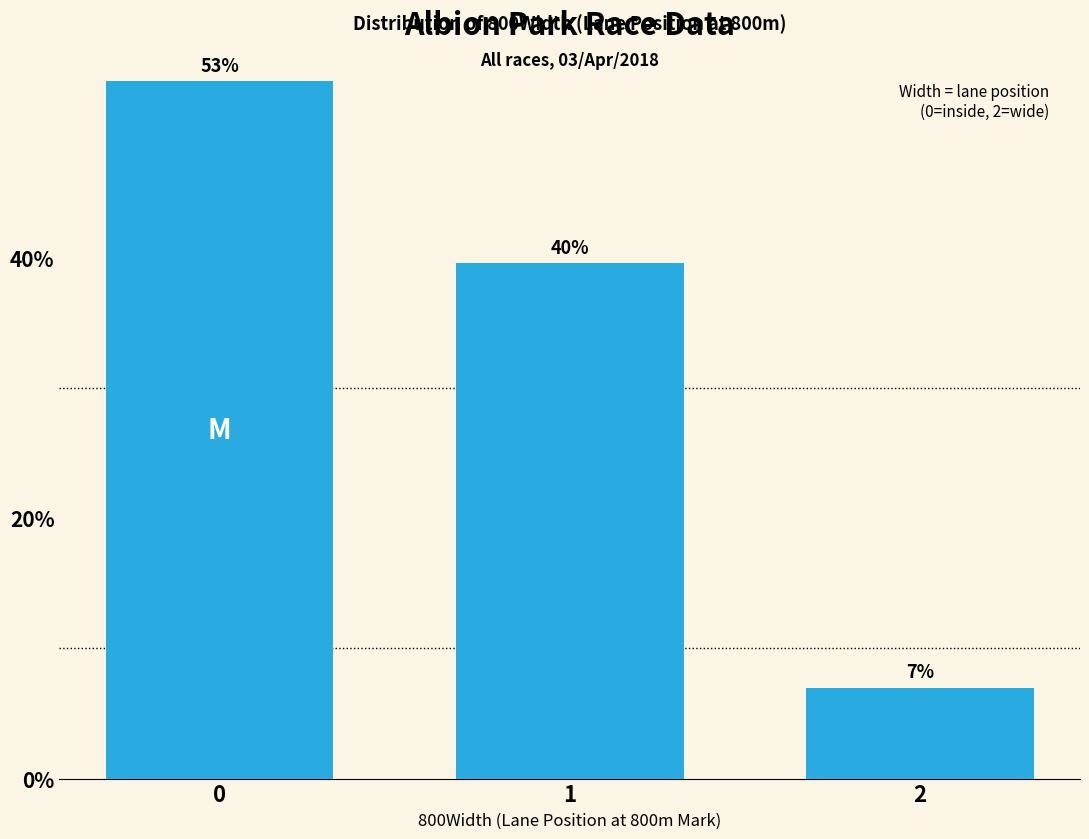

Is it true that the value at 2 is 7.0?

True